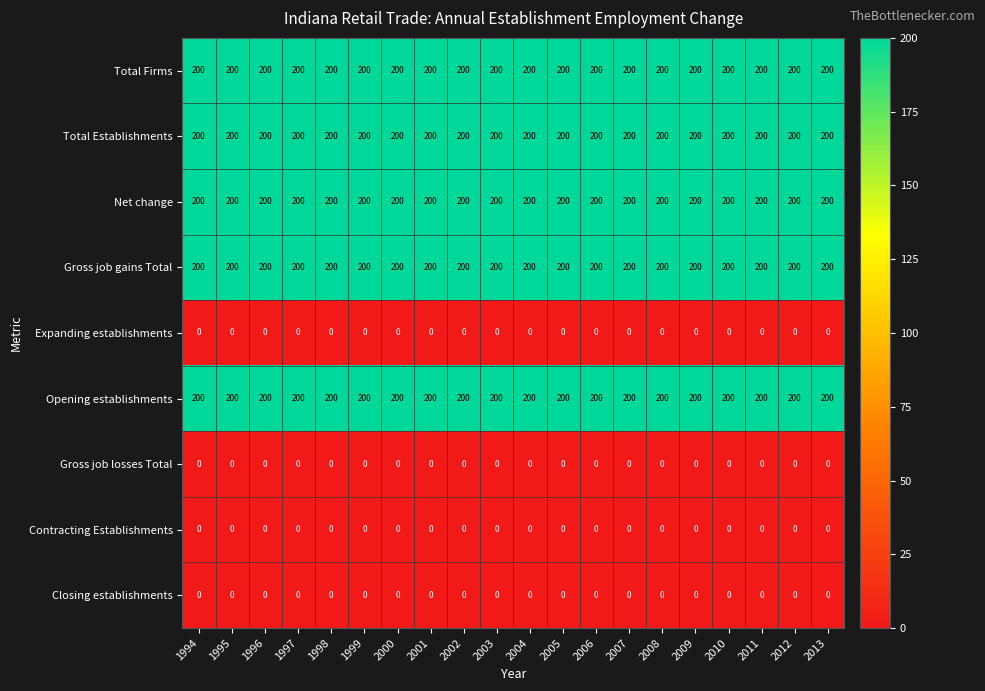

The Gross job gains Total series shows 200 at 2010. True or false?

True